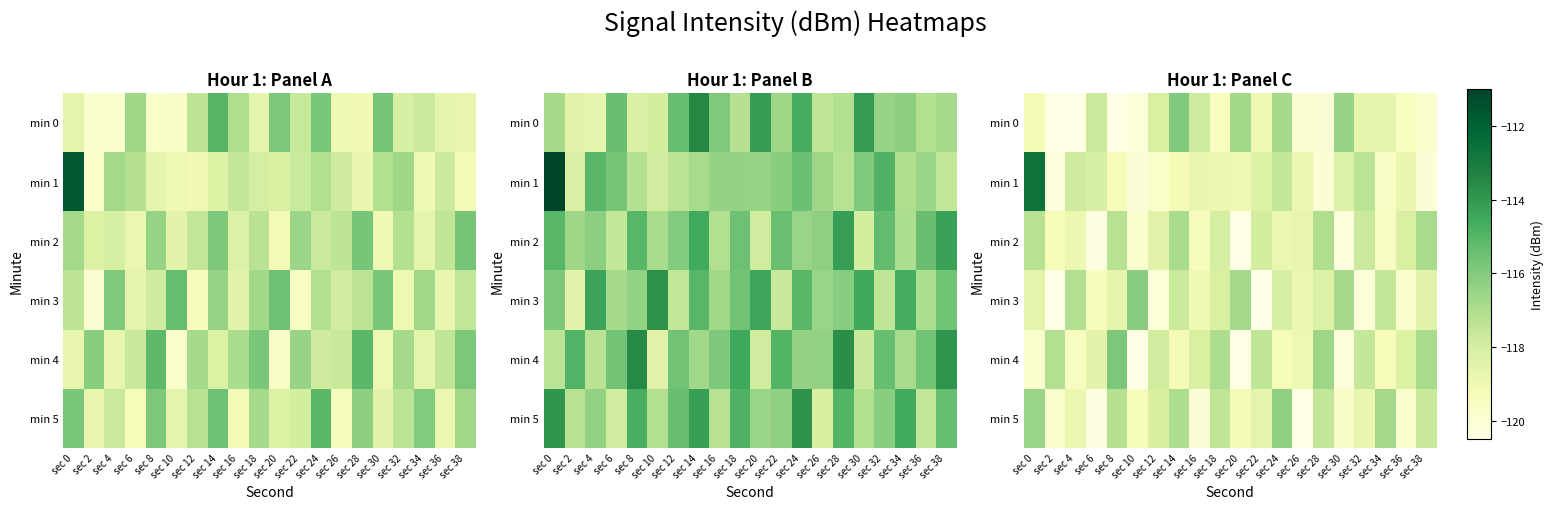

What is the difference between the second highest and minimum values in the min 5 series?

4.3